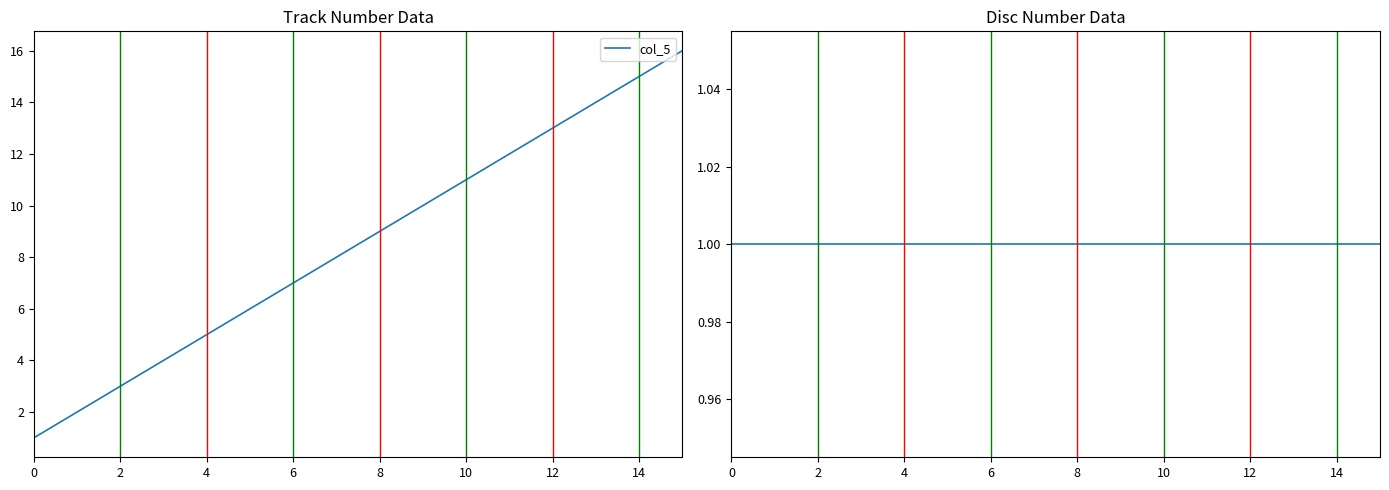

True or false: col_5 has more than 1 points higher than both neighbors.

False